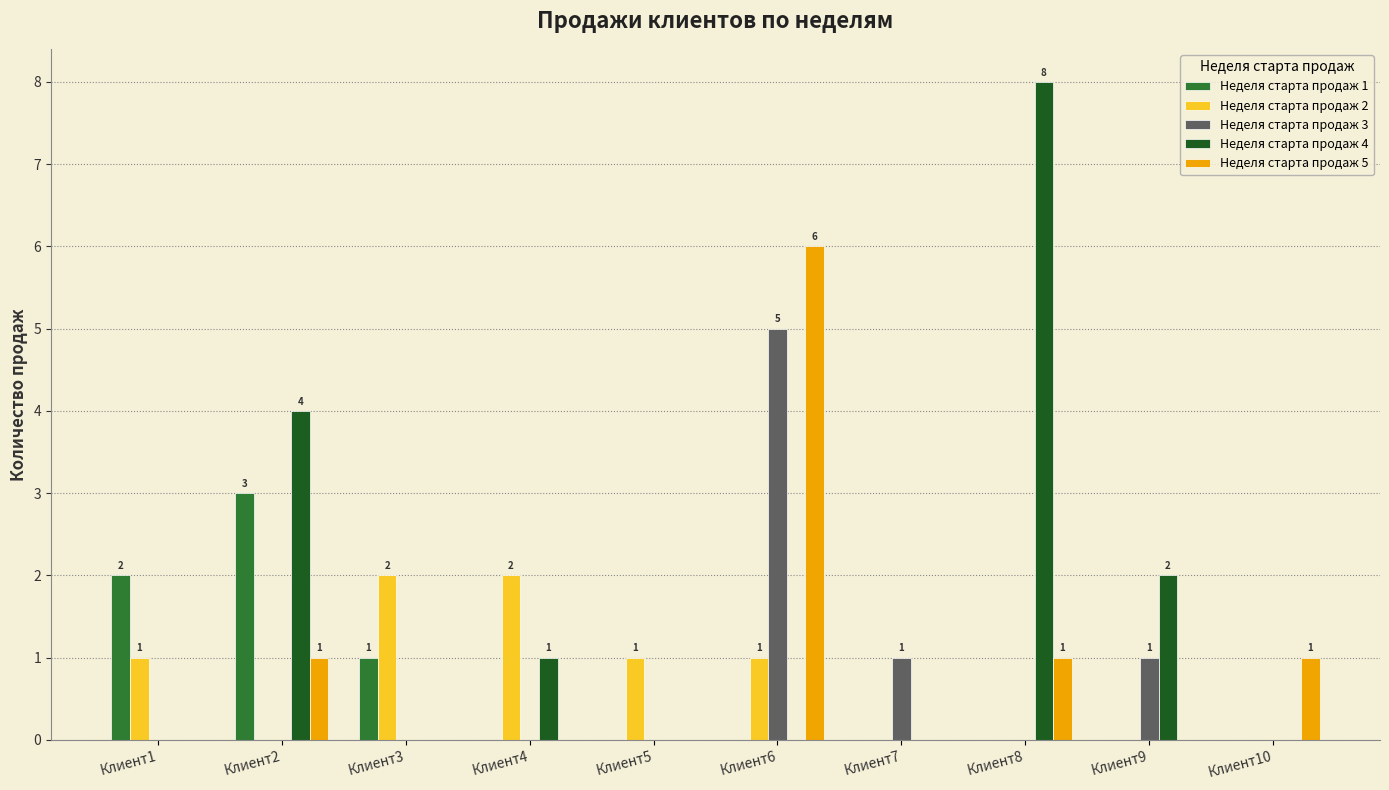

The Неделя старта продаж 2 series shows 0 at Клиент8. True or false?

True